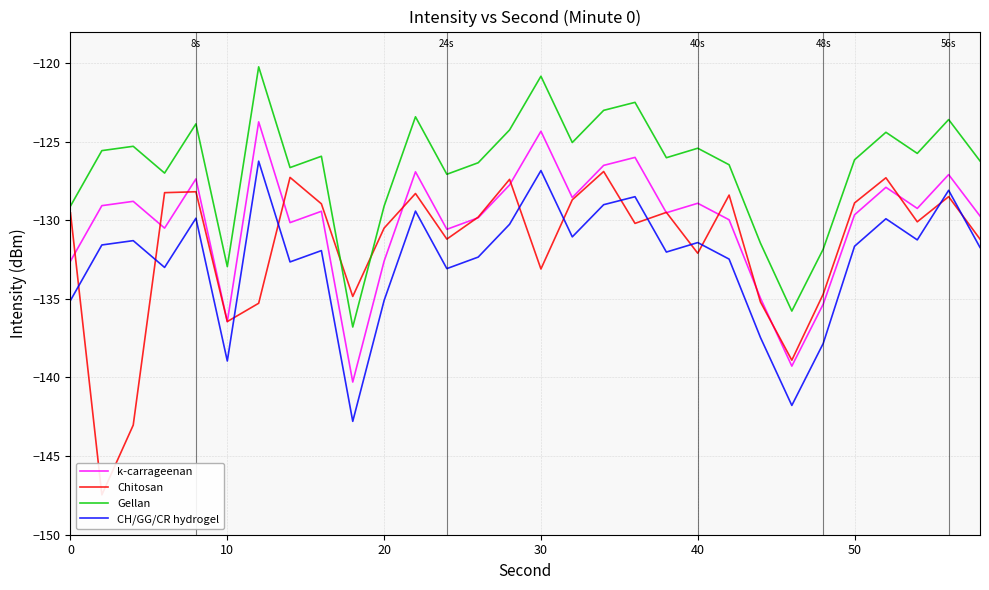

True or false: CH/GG/CR hydrogel and k-carrageenan cross at least once.

False